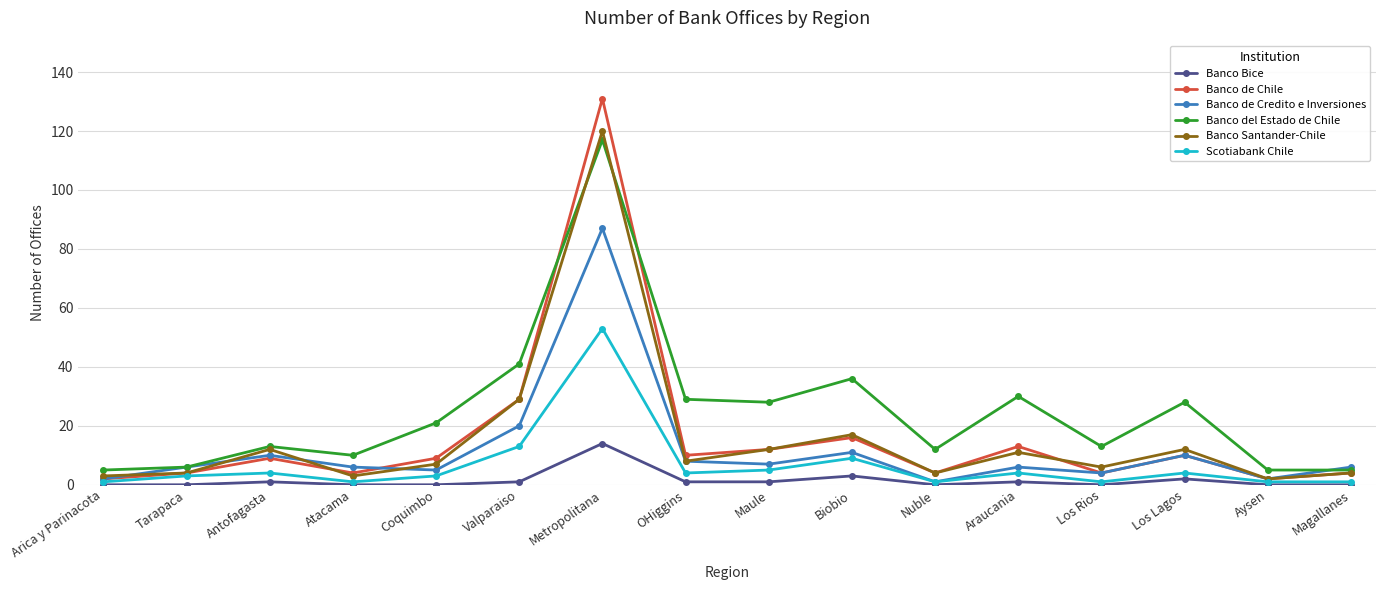

True or false: Banco del Estado de Chile and Banco Bice intersect in this chart.

False